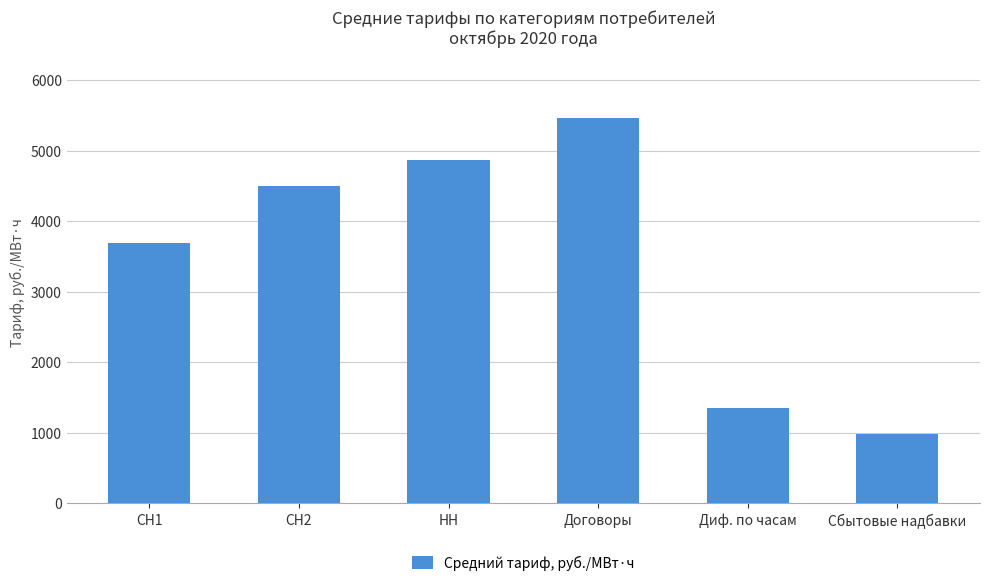

List the labels in order of value, smallest first.

Сбытовые надбавки, Диф. по часам, СН1, СН2, НН, Договоры